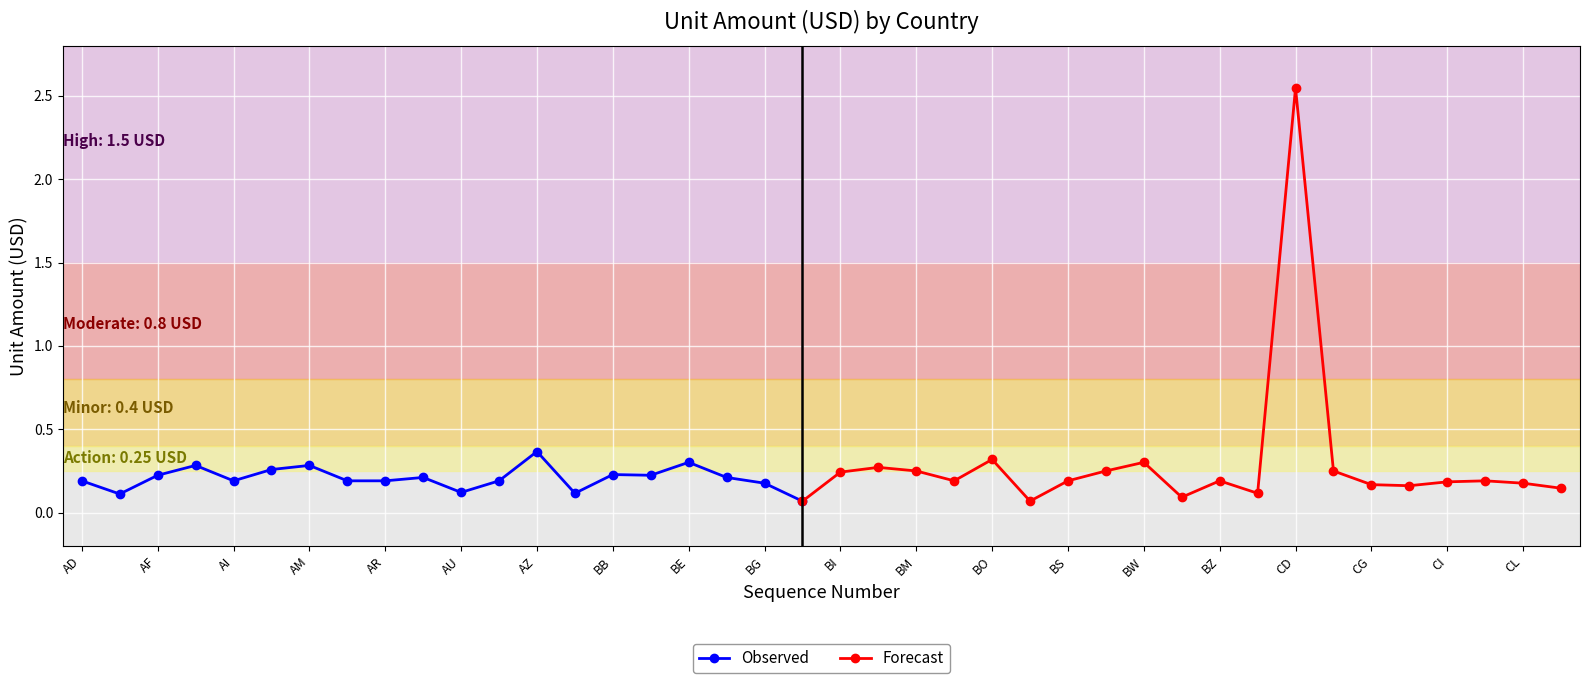

Rank the categories by value from highest to lowest.

CD, AZ, BO, BE, BW, AG, AM, BJ, AL, BM, BT, CF, BI, BB, AF, BD, AT, BF, AD, AI, AO, AR, AW, BN, BS, BZ, CK, CI, BG, CL, CG, CH, CM, AU, BA, CA, AE, BY, BR, BH